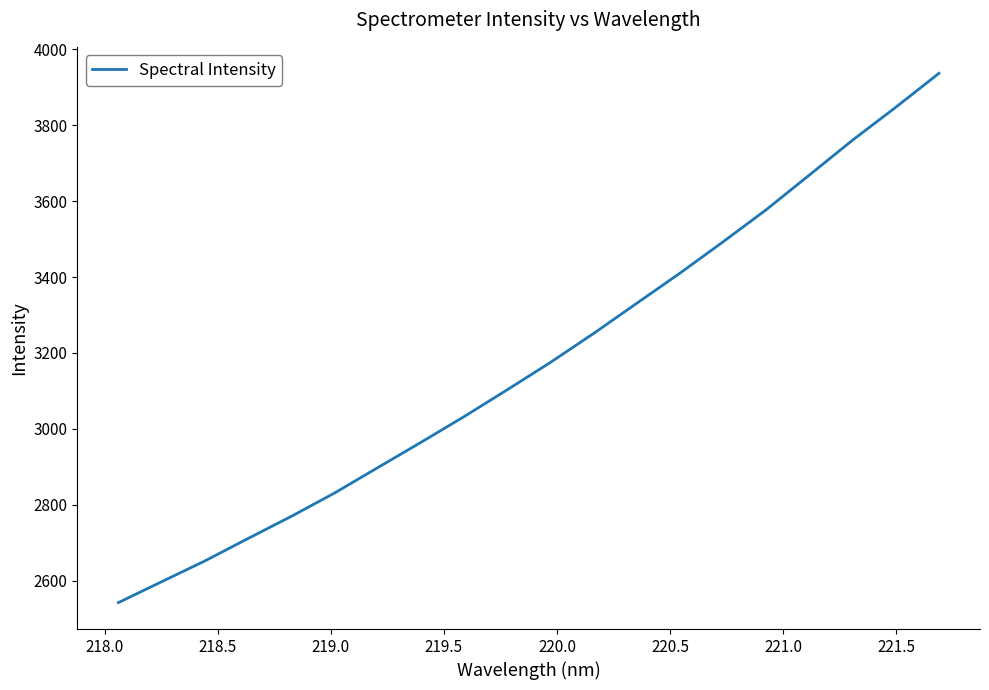

How many distinct data groups are displayed?

1